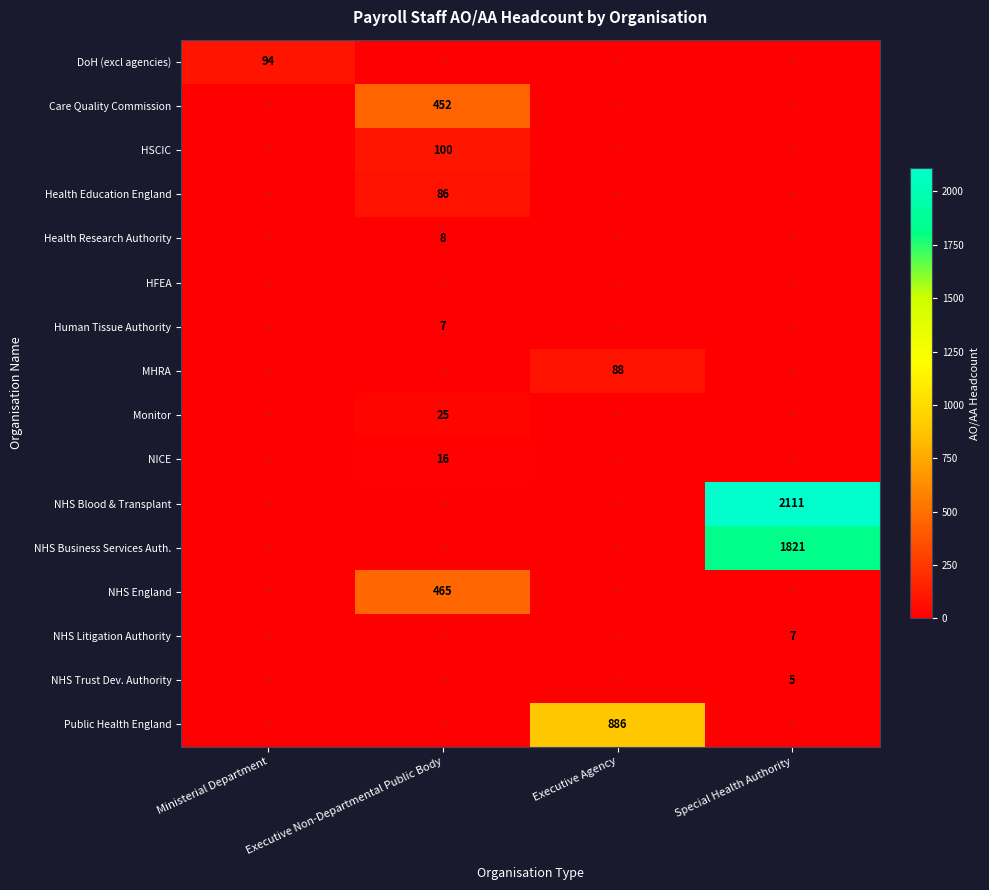

Where is NHS Business Services Auth. nearest to the value 910?

Ministerial Department